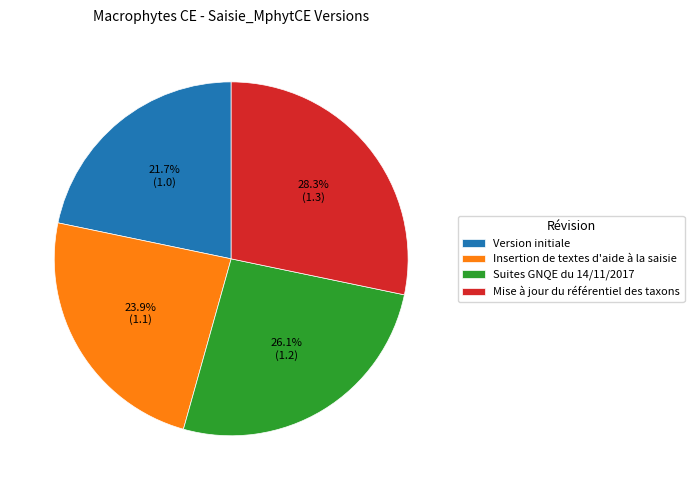

Is there any slice that represents more than half of the pie?

No